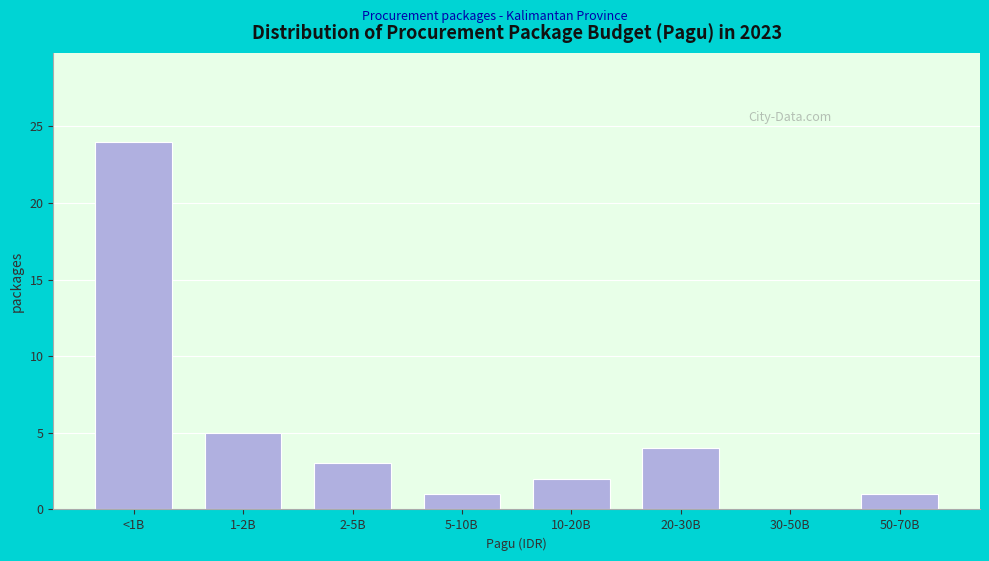

Reading left to right, list all the values displayed in this chart.

<1B=24	1-2B=5	2-5B=3	5-10B=1	10-20B=2	20-30B=4	30-50B=0	50-70B=1